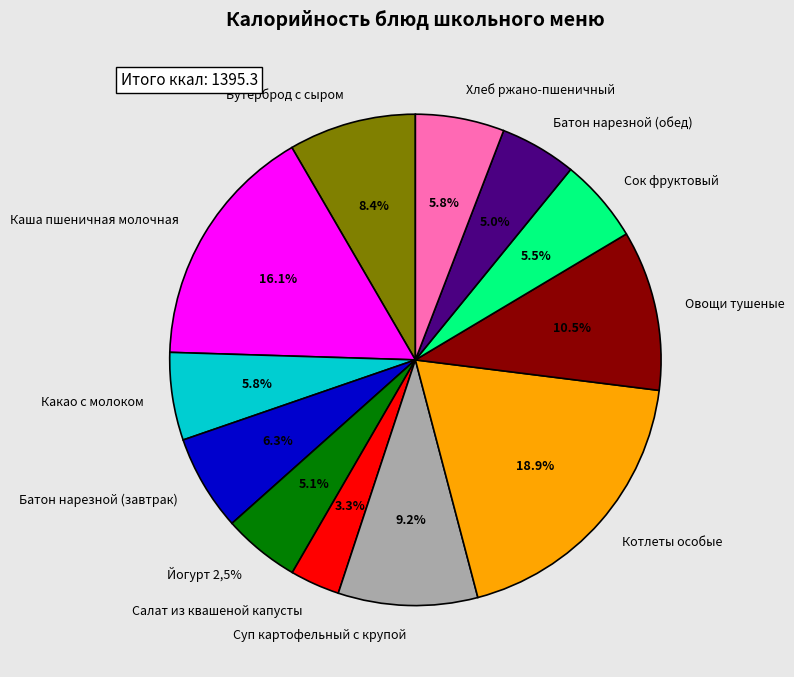

Is it true that Хлеб ржано-пшеничный is 1% of the pie?

False